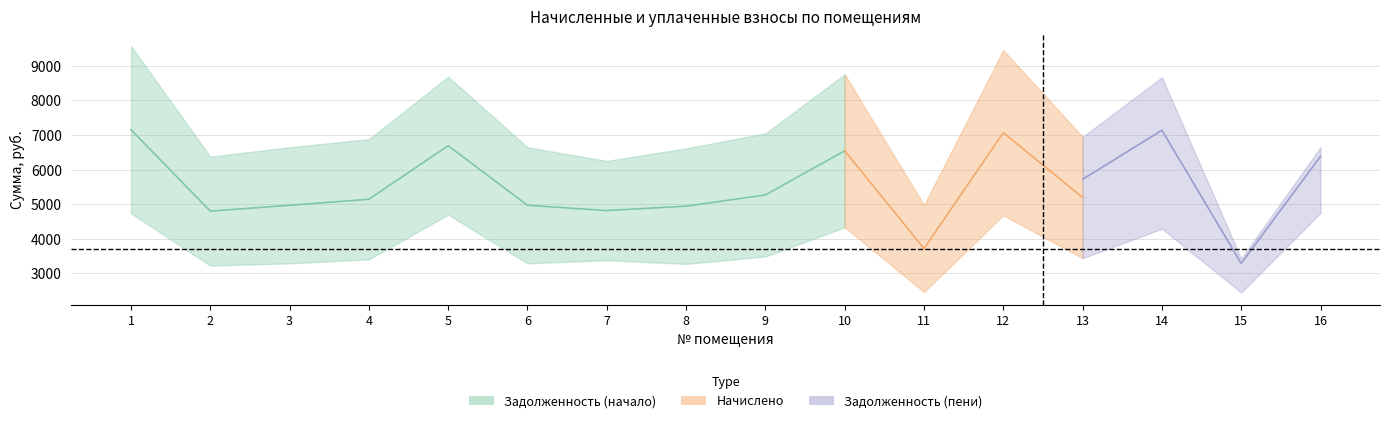

Is the value of nachisleno at 4 greater than the value of zadoljennost at 1?

No